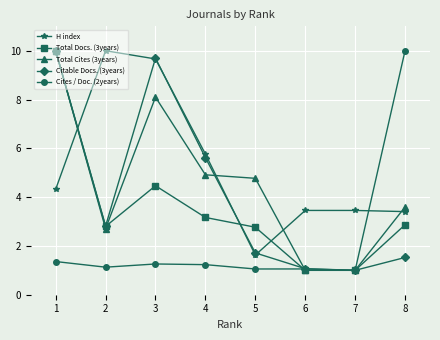

Between 5 and 7, which series saw the biggest shift?

Total Cites (3years)